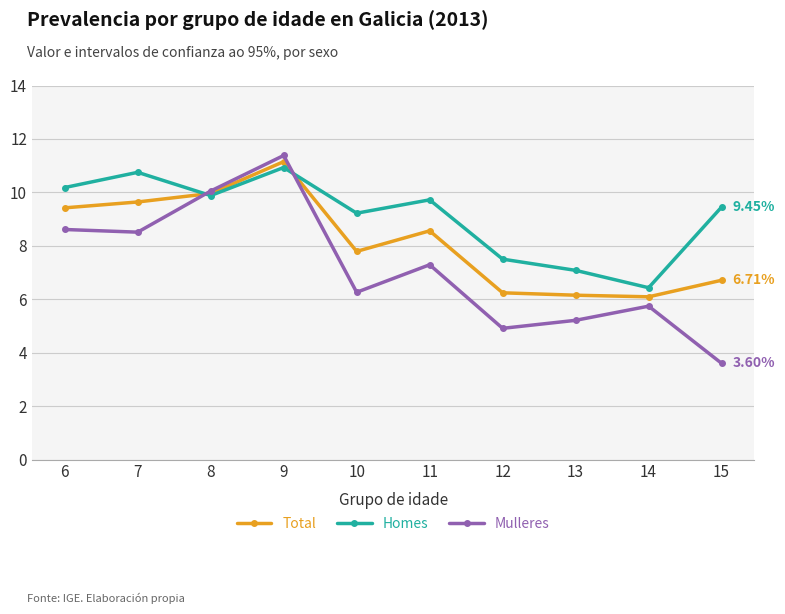

Is the value of Homes at 11 greater than the value of Mulleres at 11?

Yes